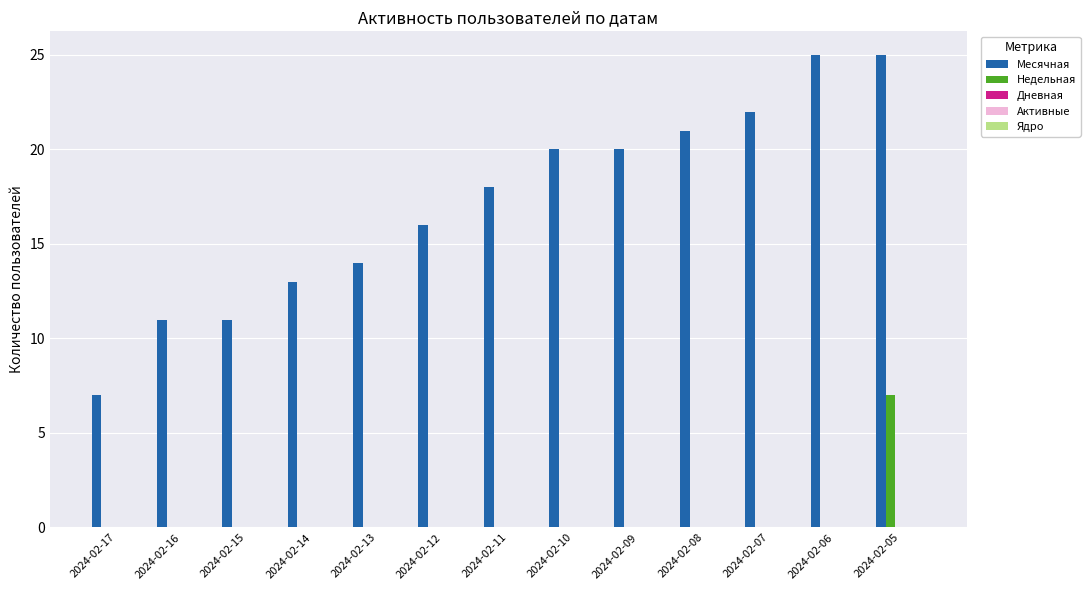

What is the highest value of the Недельная series?

7